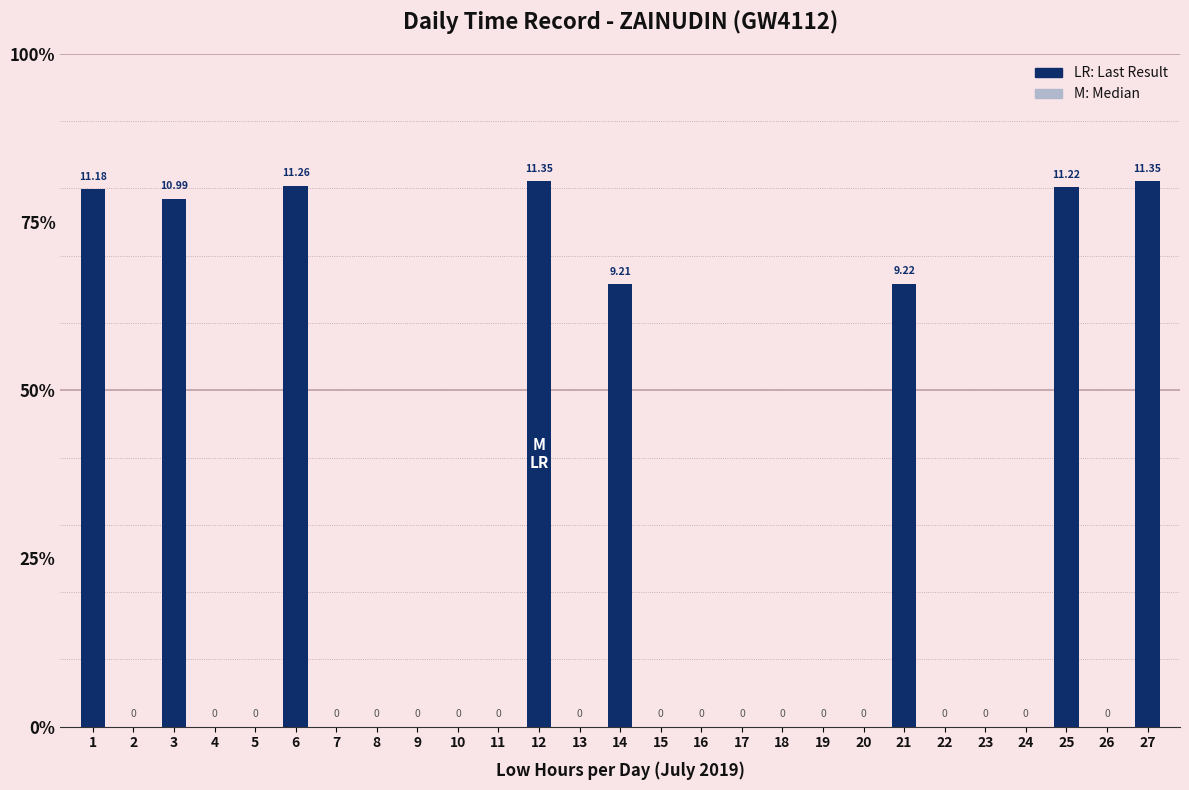

What is the value of the 6th bar from the left?

11.3